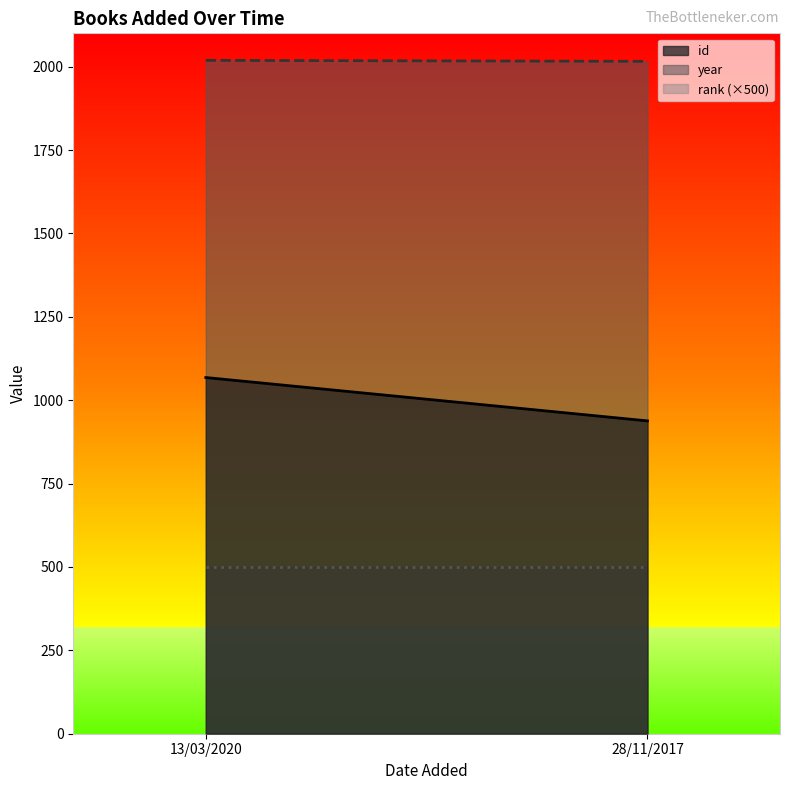

What is the sum of all id values?

2006